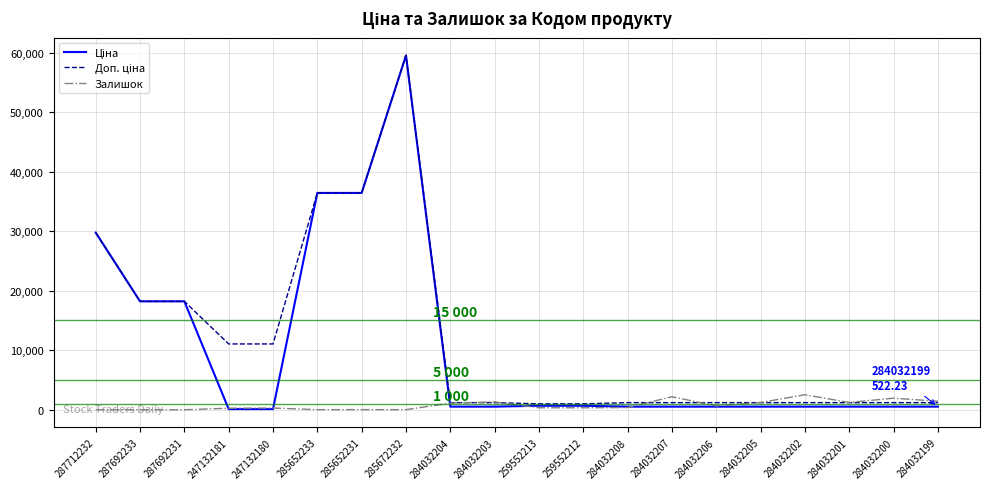

What is the difference between the highest and lowest values at 287692231?

18212.0